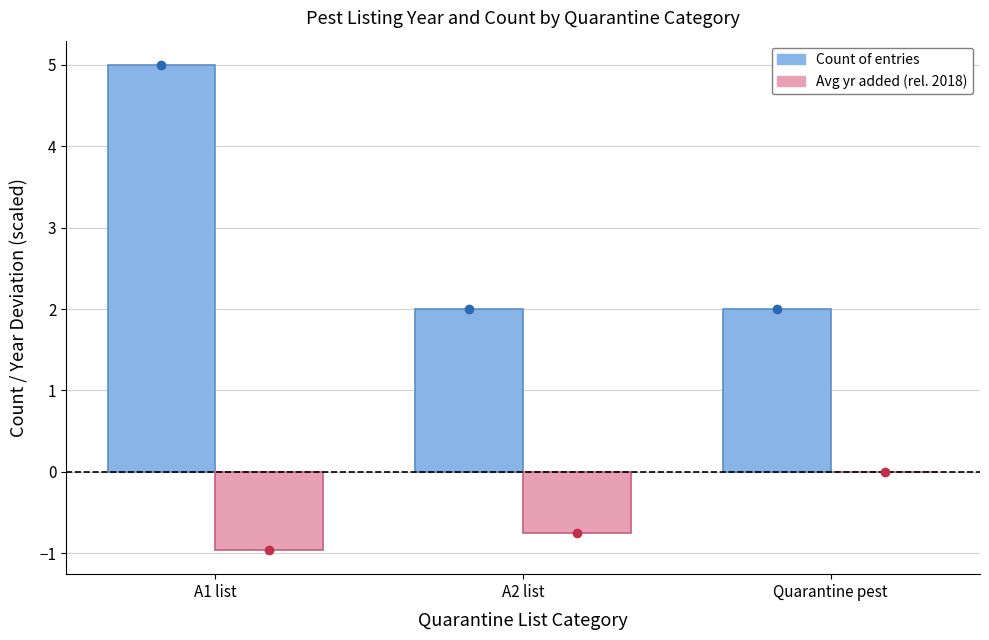

What is the greatest value displayed?

5.0